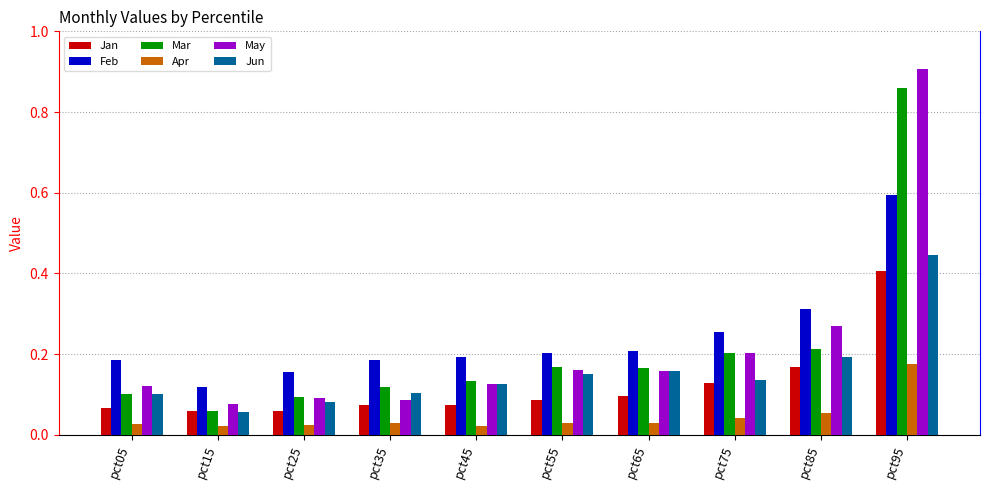

Which category has the lowest value in the Mar series?

pct15